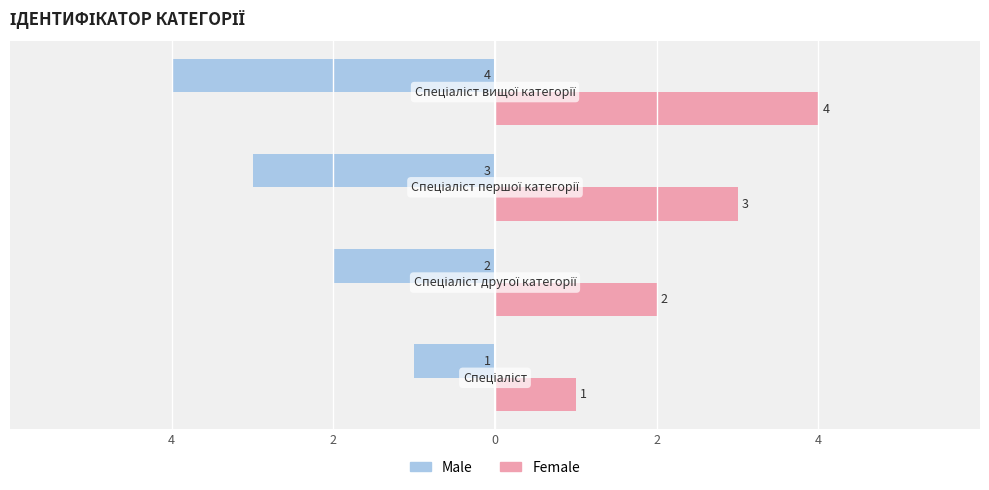

Reading right to left, list all the values displayed in this chart.

Male: -4	-3	-2	-1
Female: 4	3	2	1